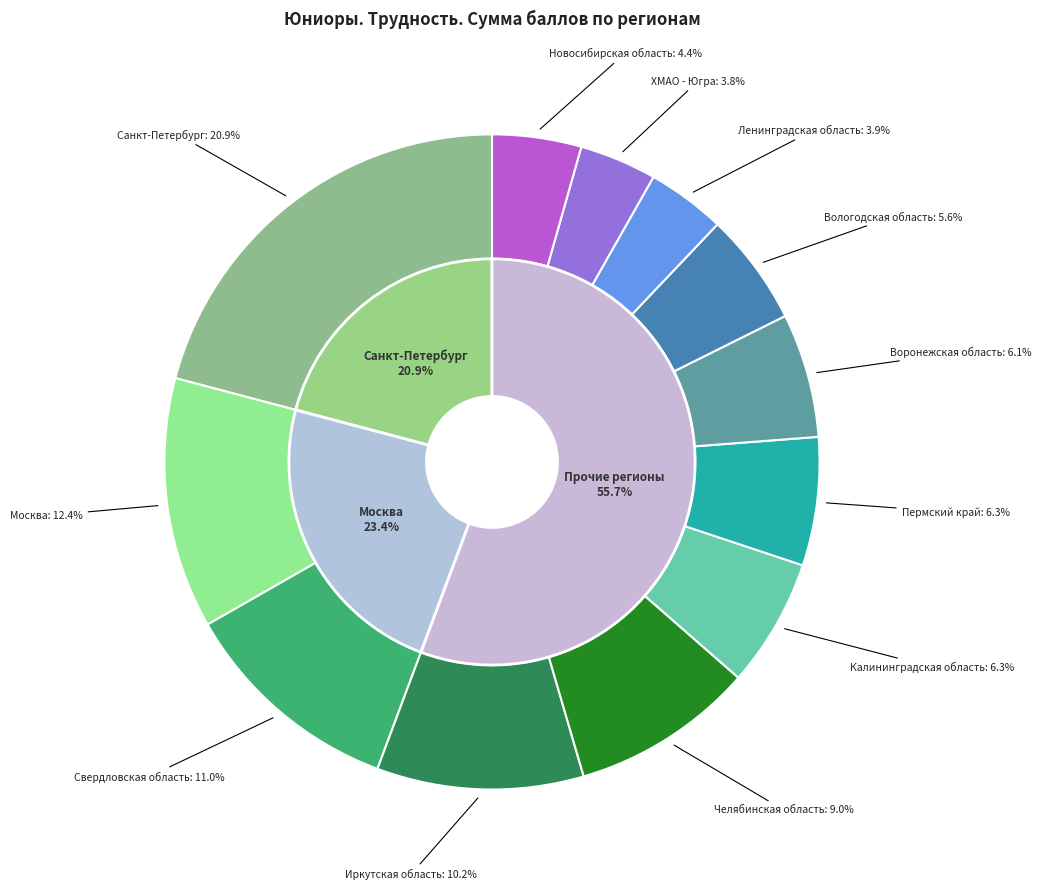

What percentage is the Москва slice, to the nearest percent?

12%